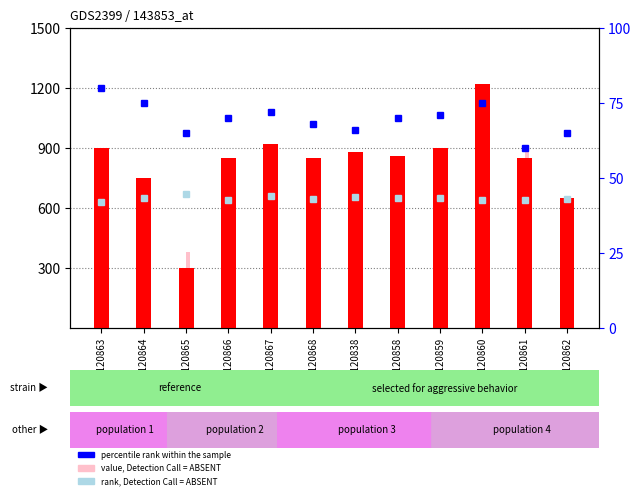

At which label does rank, Detection Call = ABSENT reach its minimum?

GSM120863